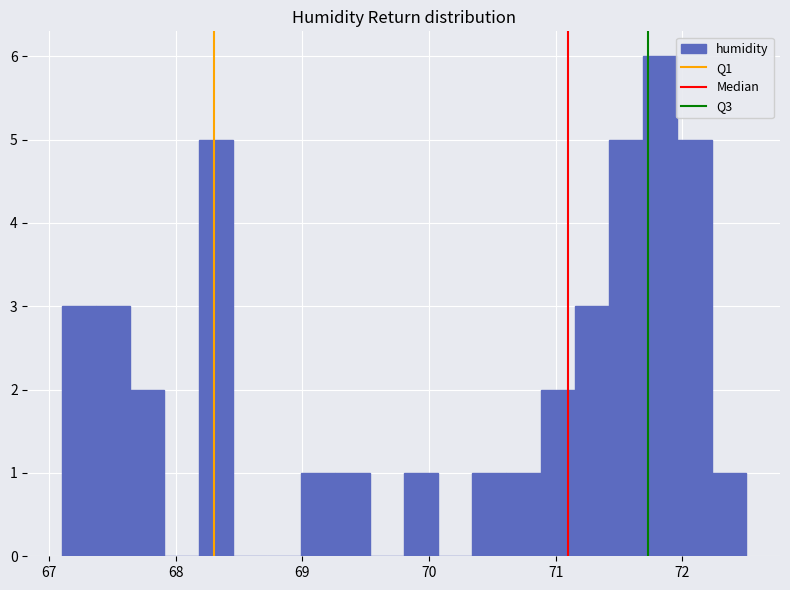

Read against the x-axis, roughly where is the centre of the tallest bar?

71.8